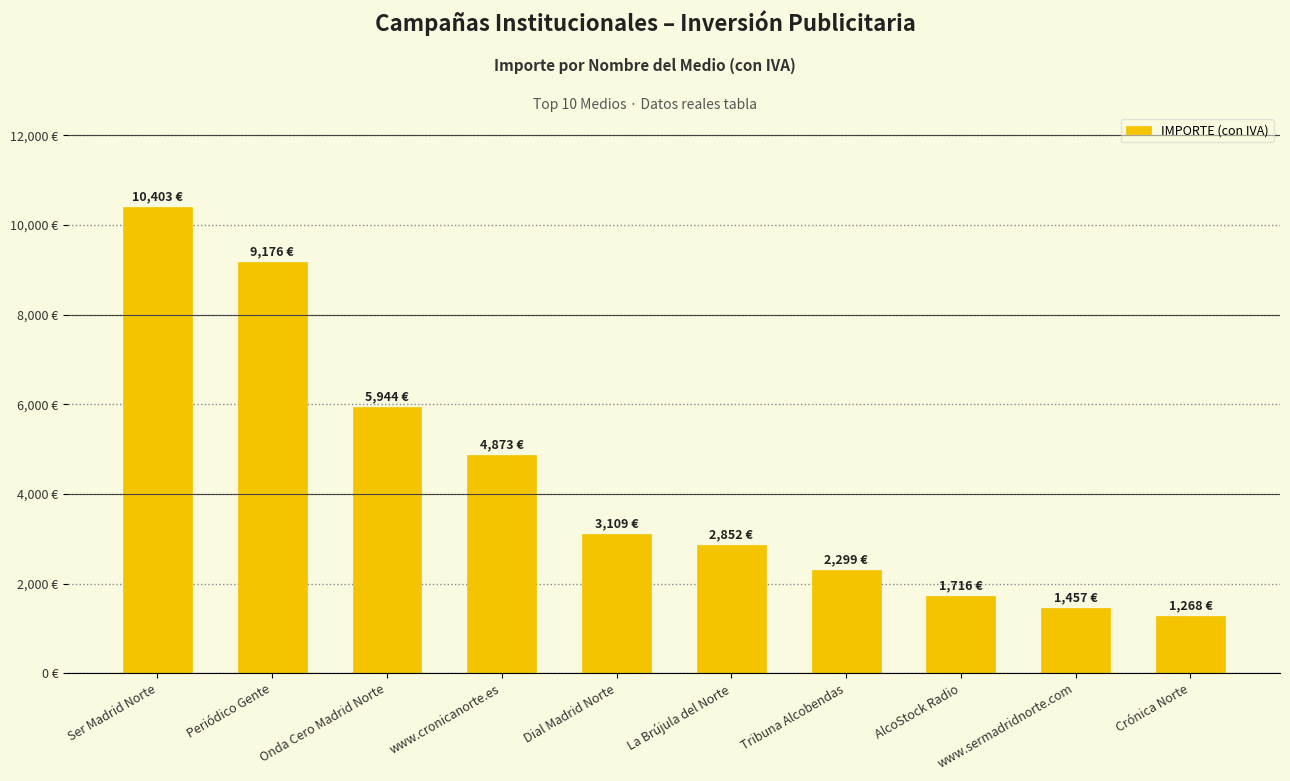

Which has a higher value, La Brújula del Norte or Crónica Norte?

La Brújula del Norte